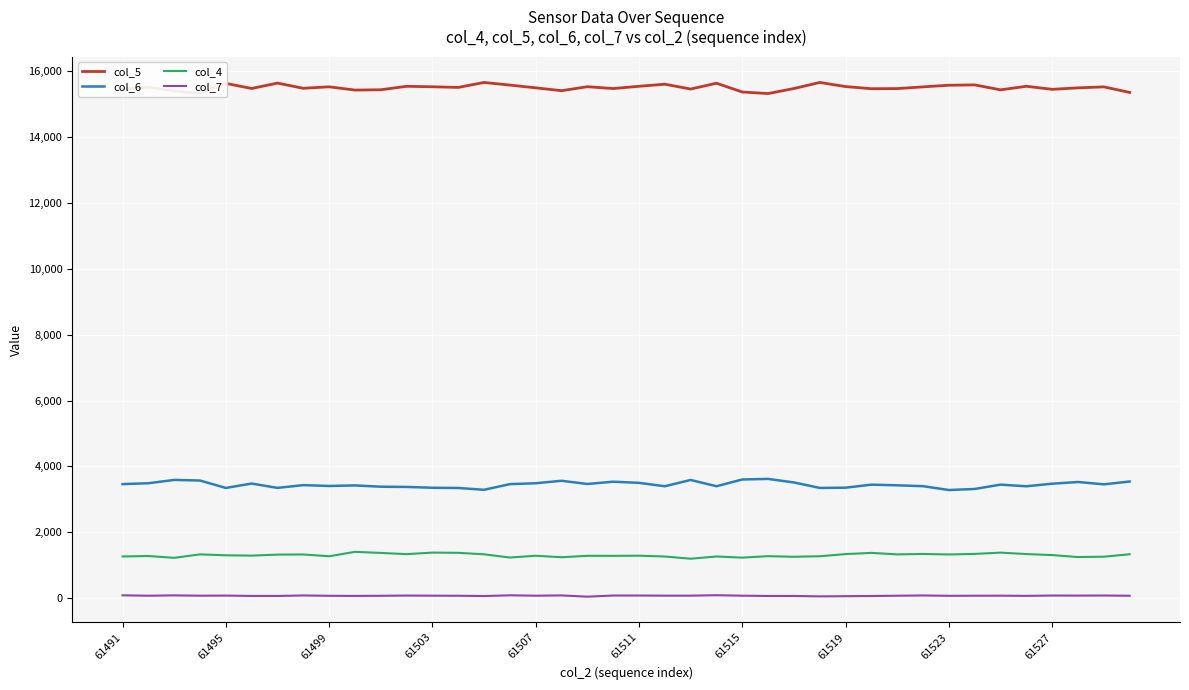

True or false: col_6 and col_5 intersect in this chart.

False